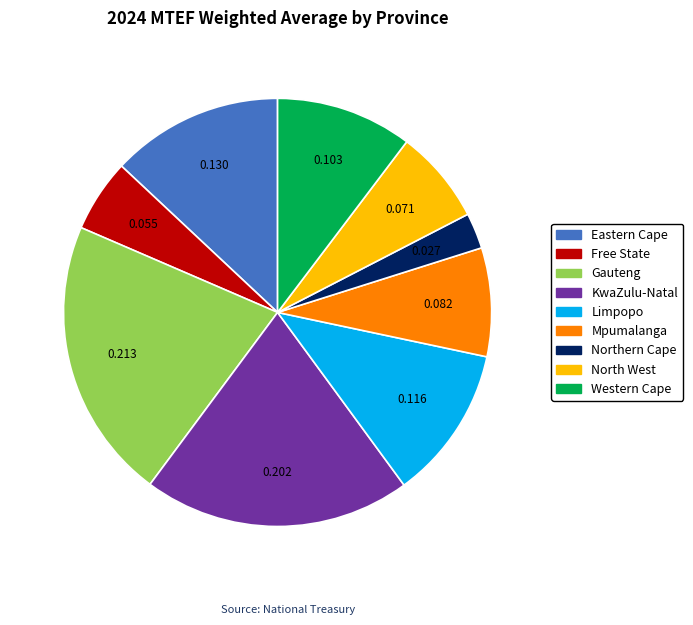

Does KwaZulu-Natal represent more than half of the total?

No